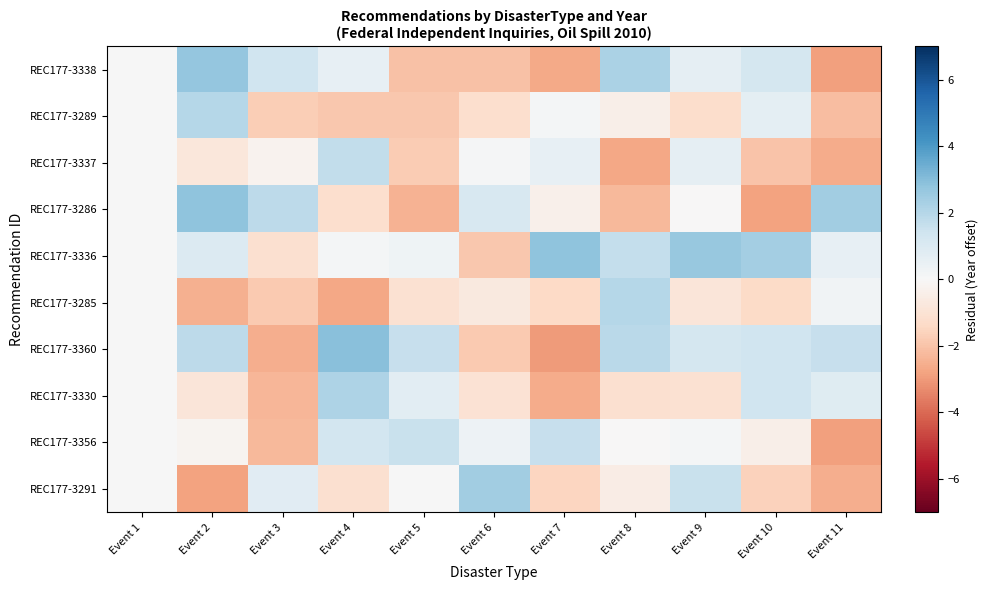

Rank the series by their maximum value, from highest to lowest.

REC177-3360, REC177-3336, REC177-3286, REC177-3338, REC177-3291, REC177-3330, REC177-3289, REC177-3285, REC177-3337, REC177-3356